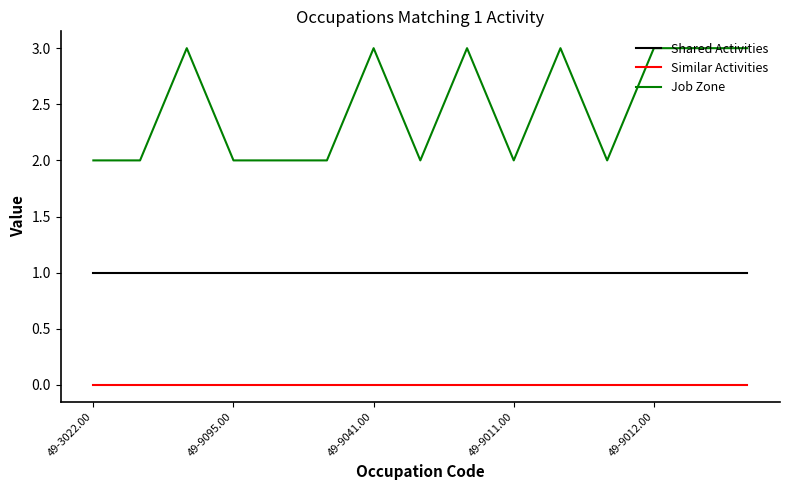

True or false: Shared Activities and Job Zone intersect in this chart.

False